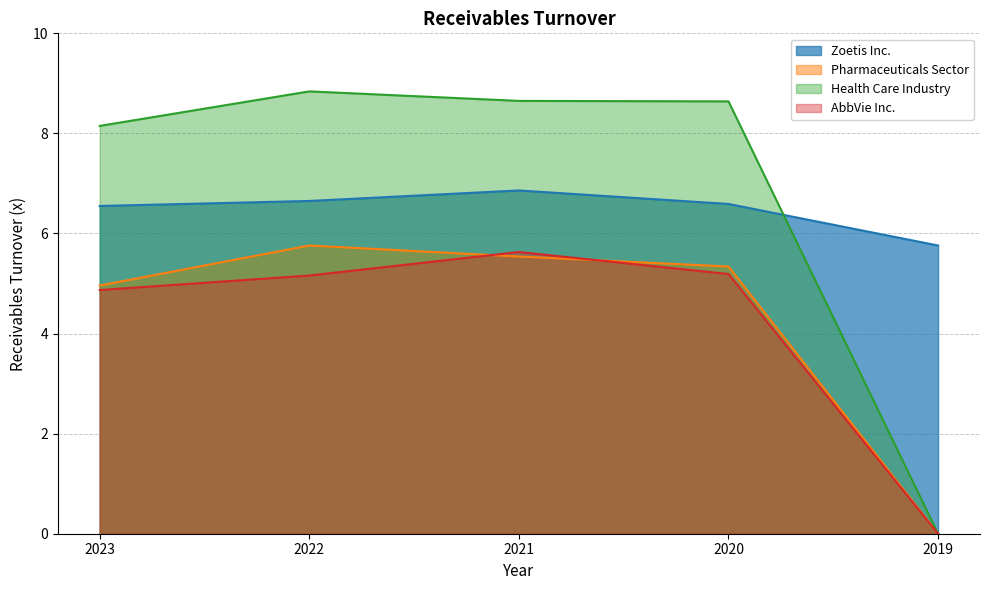

How many times do Health Care Industry and Zoetis Inc. cross each other?

1